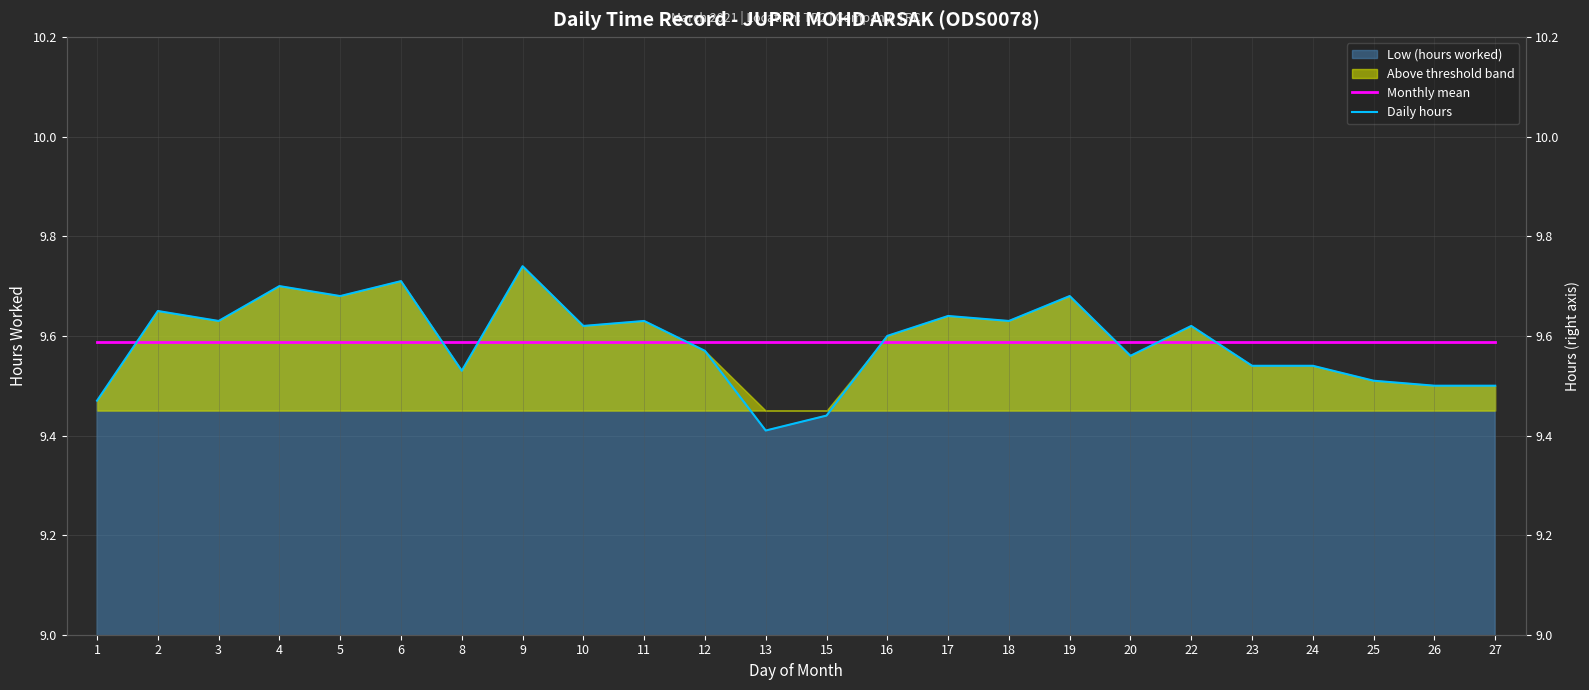

At how many categories does at least one series exceed 9?

24